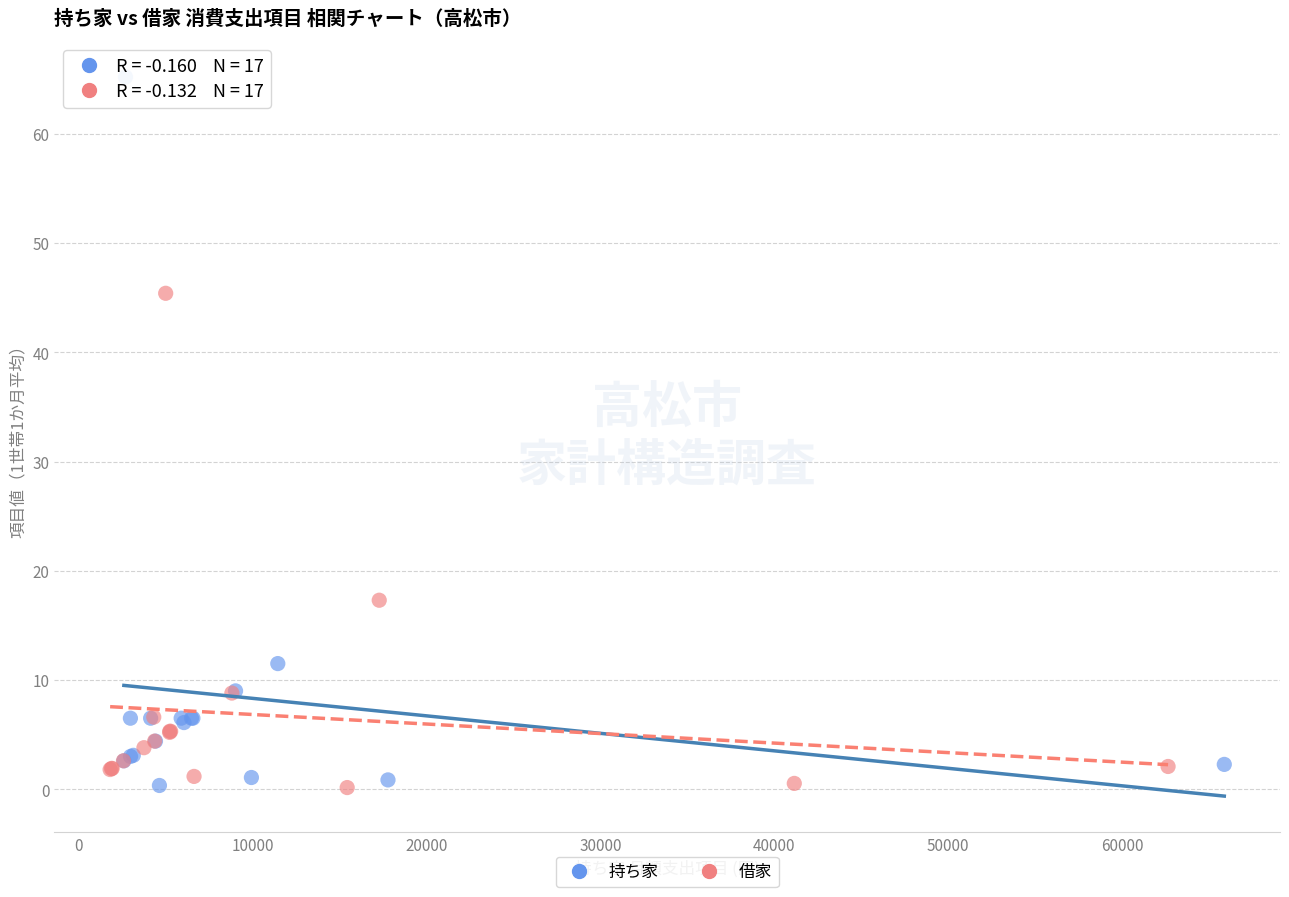

Which series contains the highest Y value?

持ち家